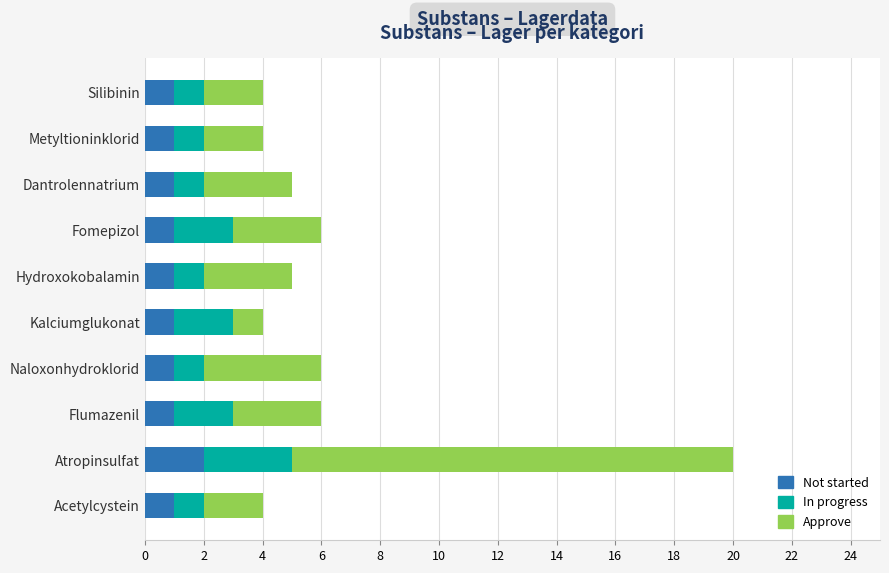

At which category is the sum across all series the highest?

Atropinsulfat